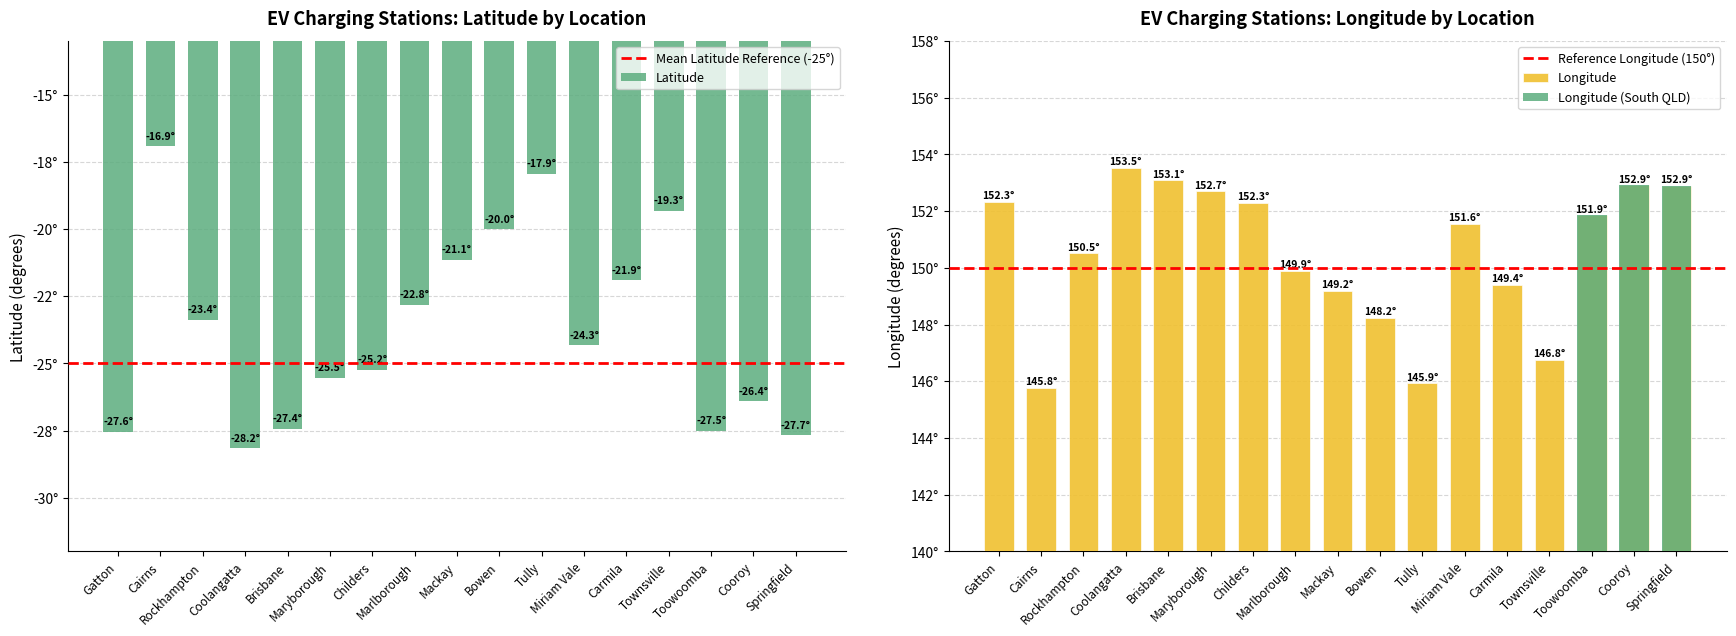

Reading left to right, extract all data points from this chart.

Latitude: Gatton=-27.6	Cairns=-16.9	Rockhampton=-23.4	Coolangatta=-28.2	Brisbane=-27.4	Maryborough=-25.5	Childers=-25.2	Marlborough=-22.8	Mackay=-21.1	Bowen=-20.0	Tully=-17.9	Miriam Vale=-24.3	Carmila=-21.9	Townsville=-19.3	Toowoomba=-27.5	Cooroy=-26.4	Springfield=-27.7
Longitude: Gatton=152.3	Cairns=145.8	Rockhampton=150.5	Coolangatta=153.5	Brisbane=153.1	Maryborough=152.7	Childers=152.3	Marlborough=149.9	Mackay=149.2	Bowen=148.2	Tully=145.9	Miriam Vale=151.6	Carmila=149.4	Townsville=146.8	Toowoomba=151.9	Cooroy=152.9	Springfield=152.9